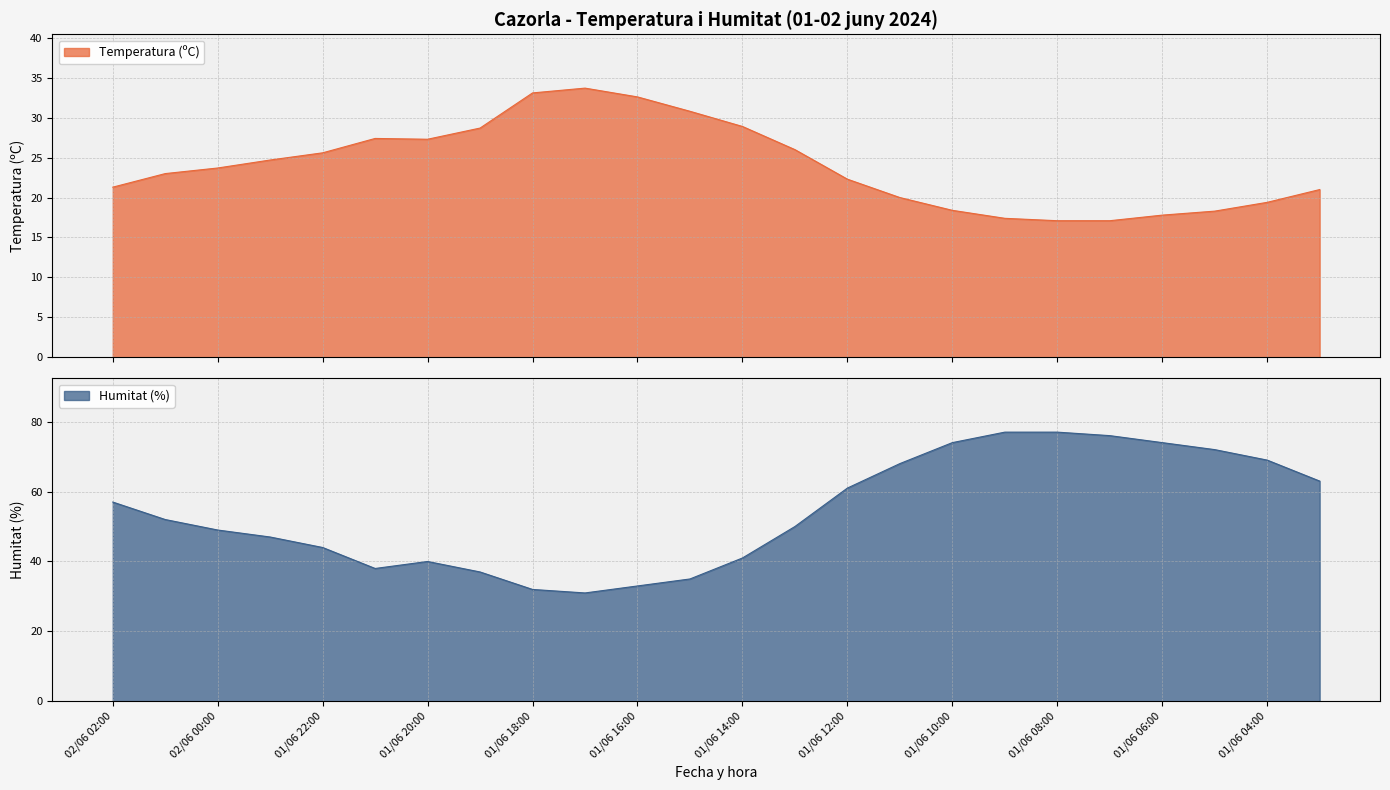

True or false: Humitat (%) and Temperatura (ºC) cross at least once.

True